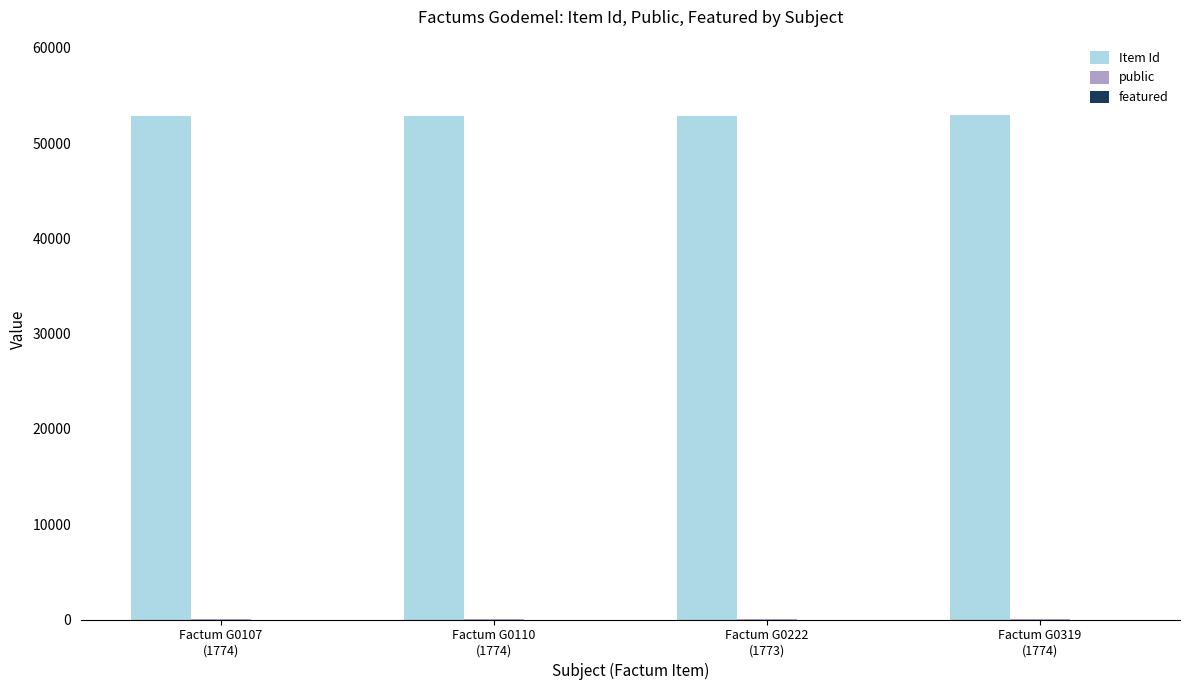

What is the greatest value displayed?

52927